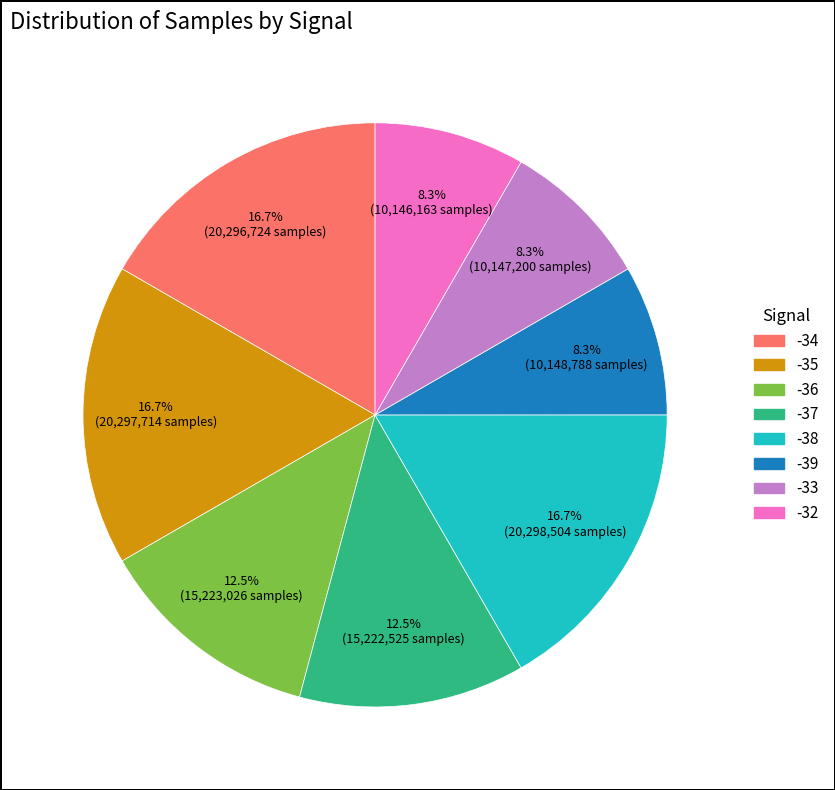

Count the number of slices in the pie.

8